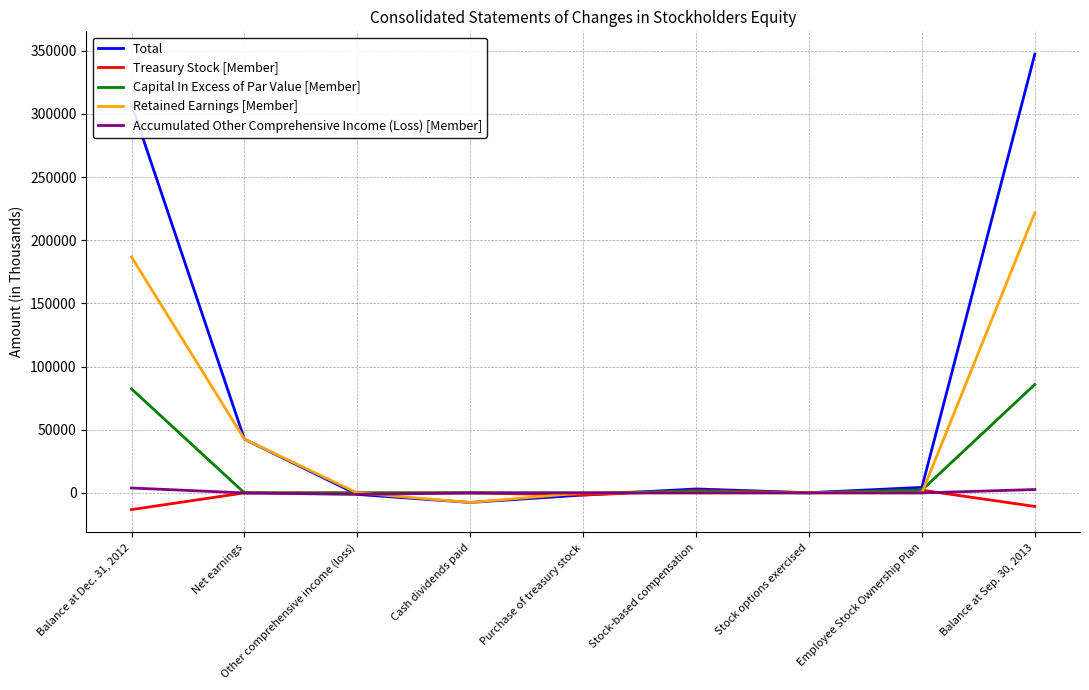

Is the value of Retained Earnings [Member] at Cash dividends paid greater than the value of Accumulated Other Comprehensive Income (Loss) [Member] at Other comprehensive income (loss)?

No